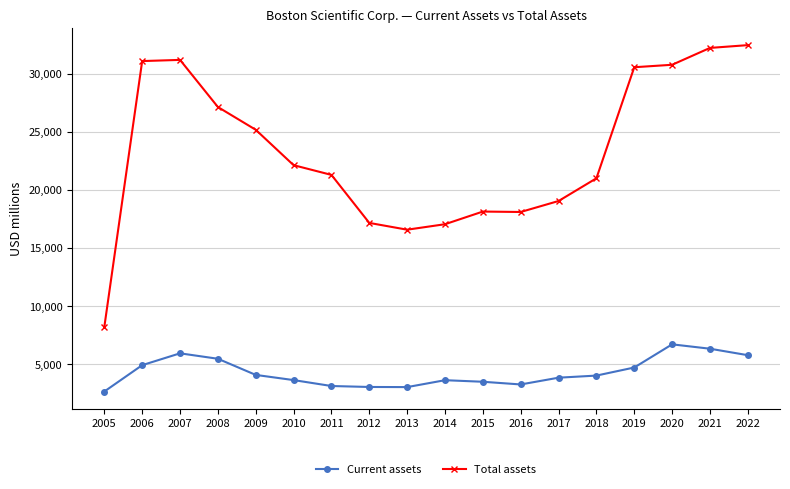

What is the total value across all series at 2008?

32591